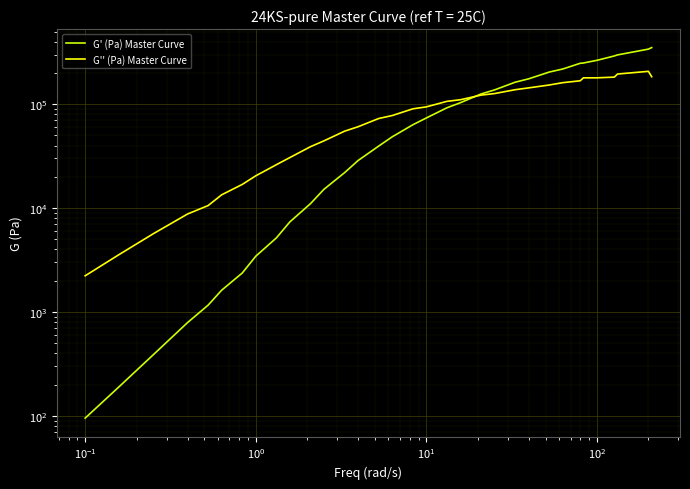

Which series has the largest total across all categories?

G' (Pa) Master Curve